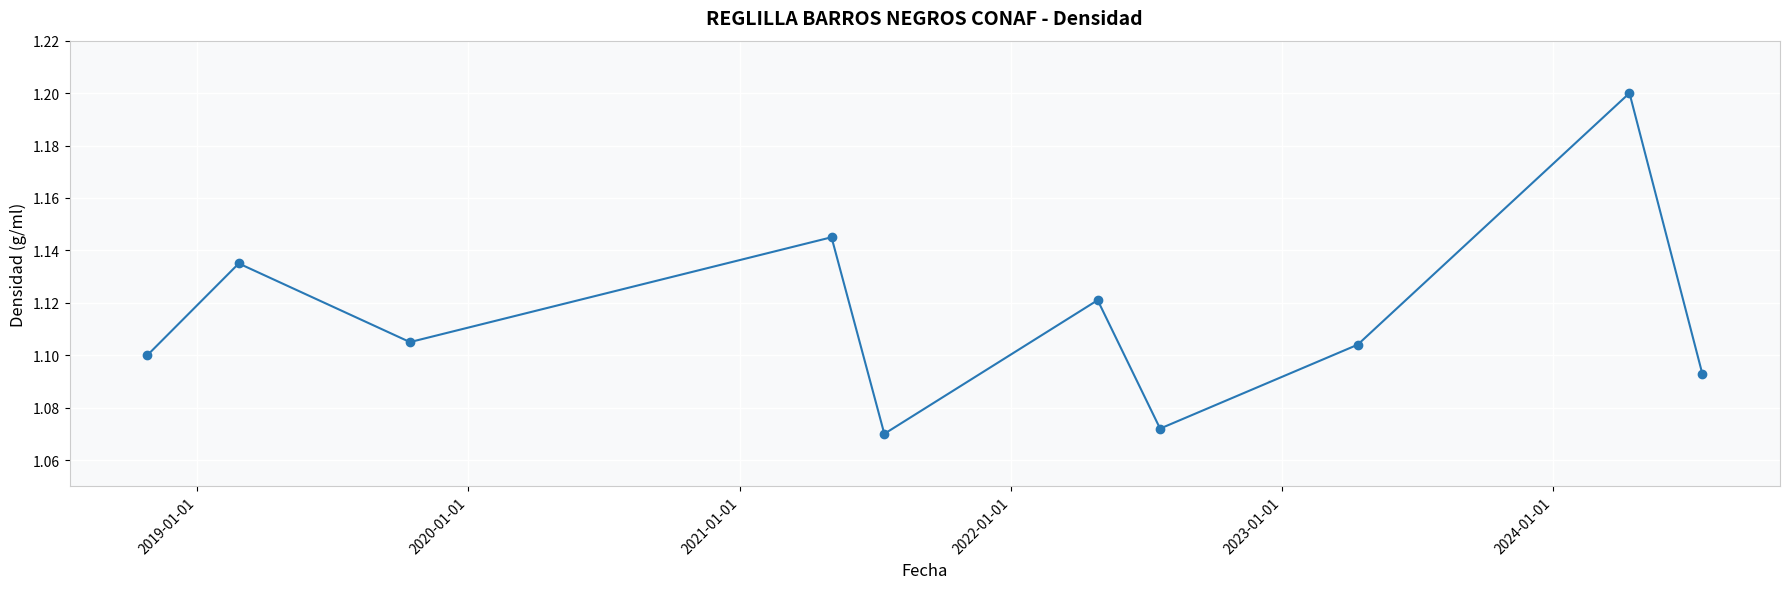

Count the values in the range 1 to 2.

10